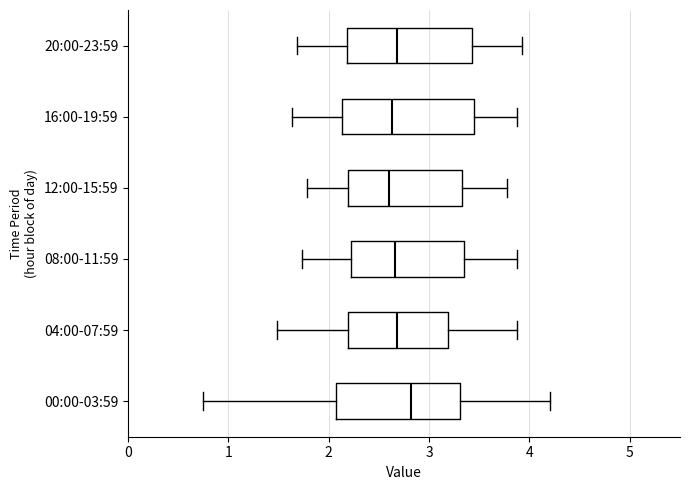

Reading bottom to top, transcribe this box plot: for each box, give where its median line is, the range the box spans, and where its two whiskers end, as read against the x-axis. The values are not printed on the chart, so give them approximately, as read against the axis.

00:00-03:59: median 2.8, box 2.1 to 3.3, whiskers 0.8 to 4.2
04:00-07:59: median 2.7, box 2.2 to 3.2, whiskers 1.5 to 3.9
08:00-11:59: median 2.7, box 2.2 to 3.3, whiskers 1.7 to 3.9
12:00-15:59: median 2.6, box 2.2 to 3.3, whiskers 1.8 to 3.8
16:00-19:59: median 2.6, box 2.1 to 3.4, whiskers 1.6 to 3.9
20:00-23:59: median 2.7, box 2.2 to 3.4, whiskers 1.7 to 3.9